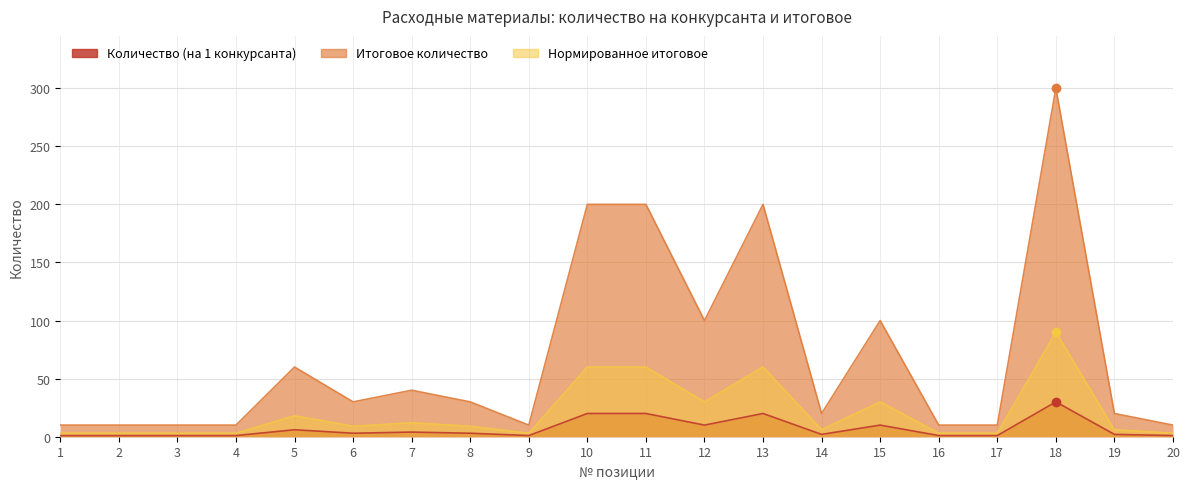

Count the number of categories in the chart.

20